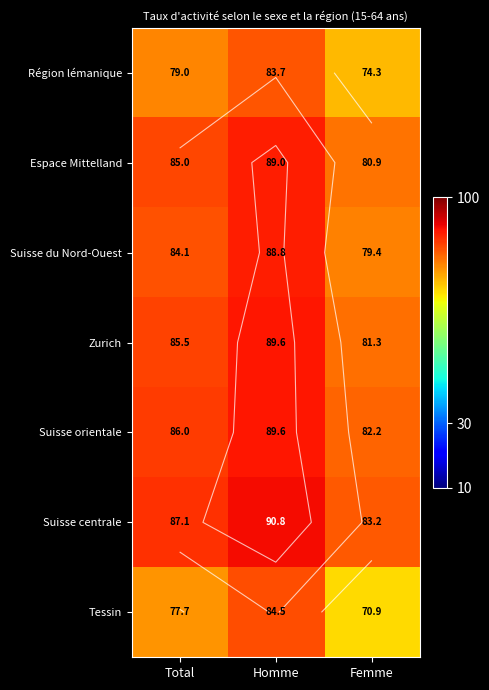

True or false: Suisse orientale has a value of 82.2 at Femme.

True